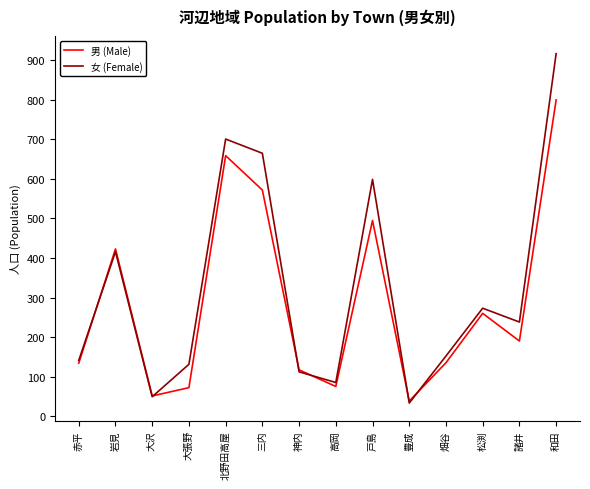

Rank the series by their maximum value, from highest to lowest.

女 (Female), 男 (Male)